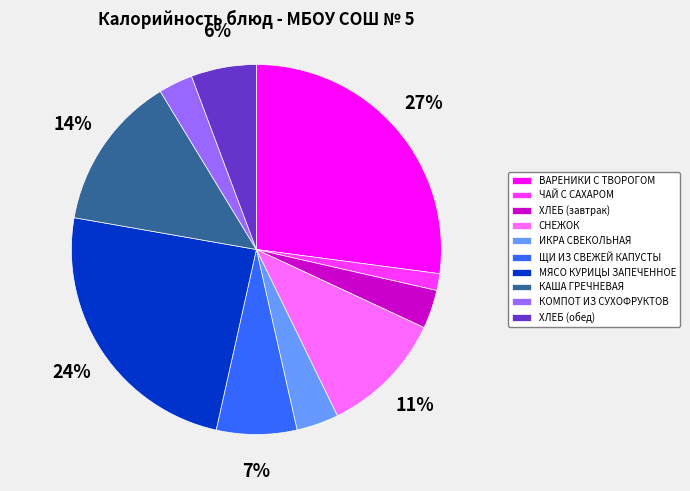

What is the largest slice in the pie chart?

ВАРЕНИКИ С ТВОРОГОМ